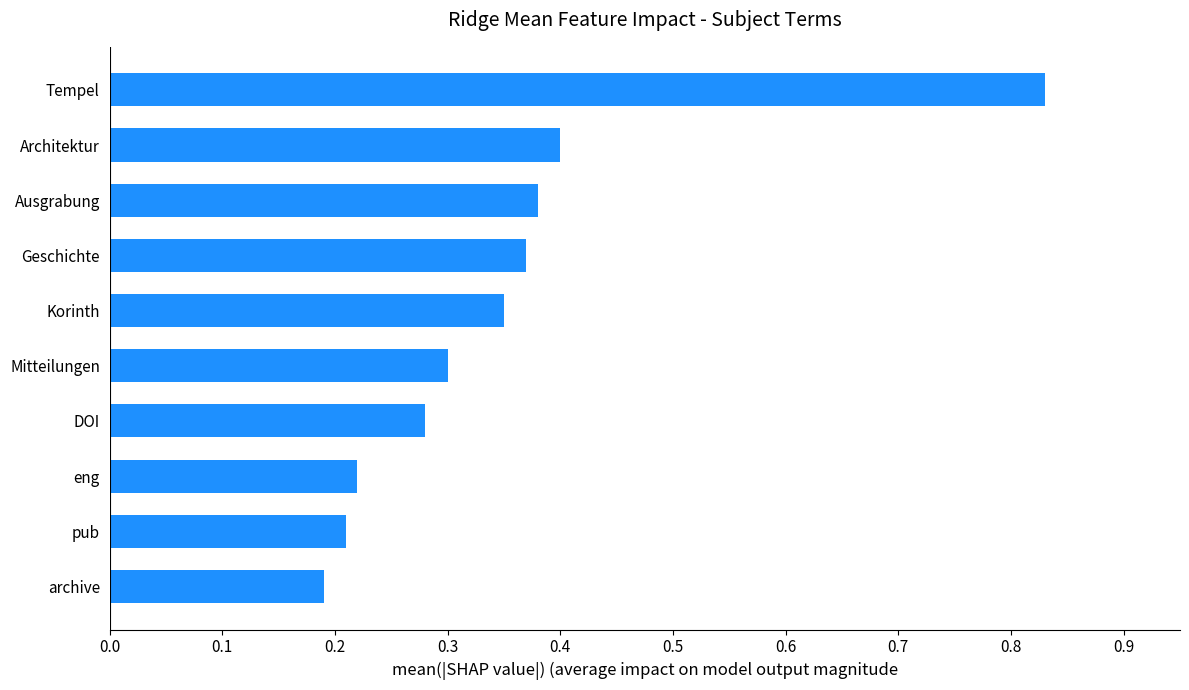

What is the difference between the maximum and minimum values?

0.6